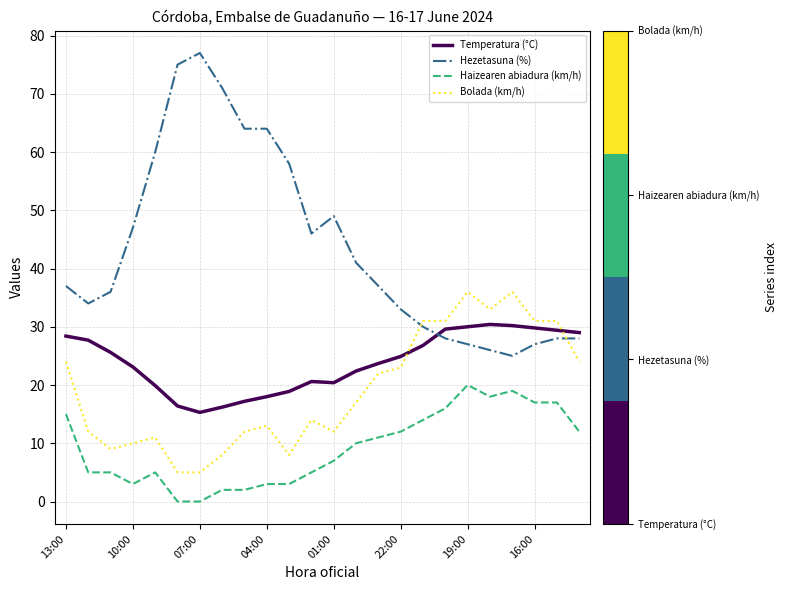

List the series in order of their peak value, lowest first.

Haizearen abiadura (km/h), Temperatura (°C), Bolada (km/h), Hezetasuna (%)